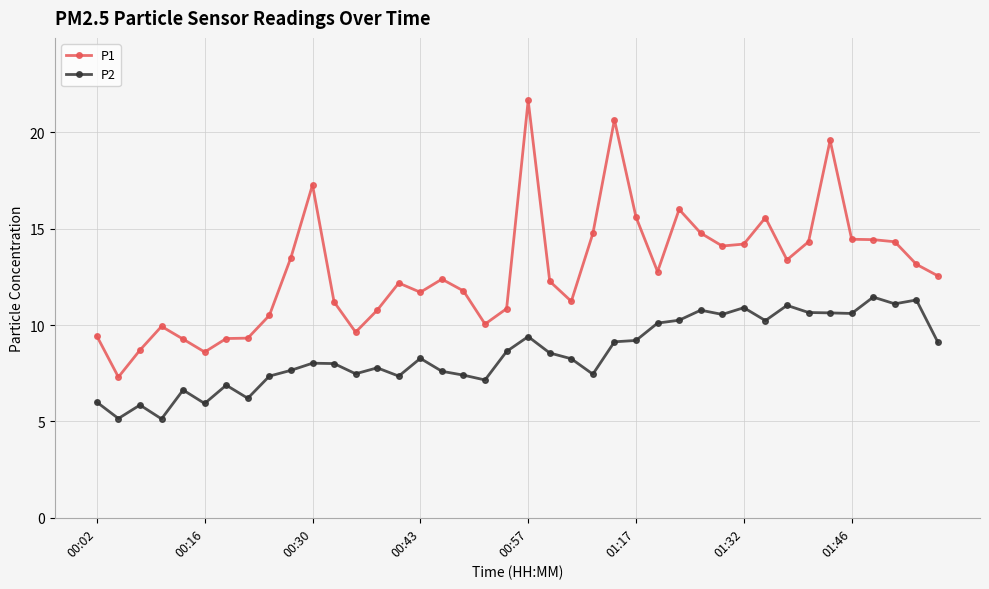

True or false: P2 and P1 cross at least once.

False